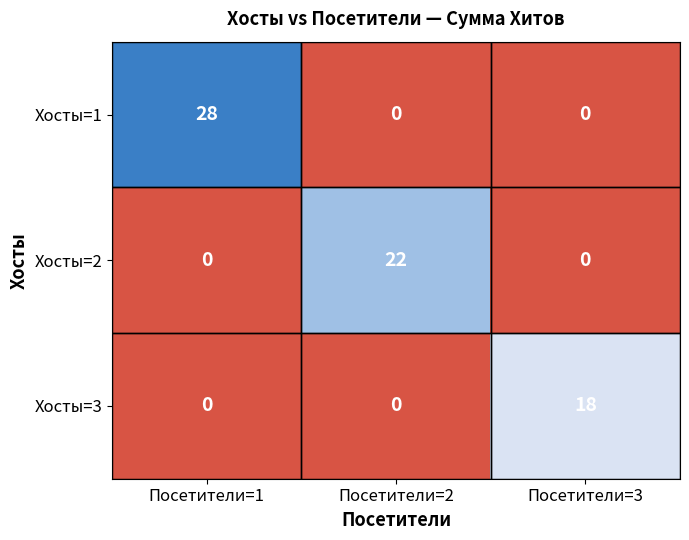

Which series has the largest range (max minus min)?

row_0